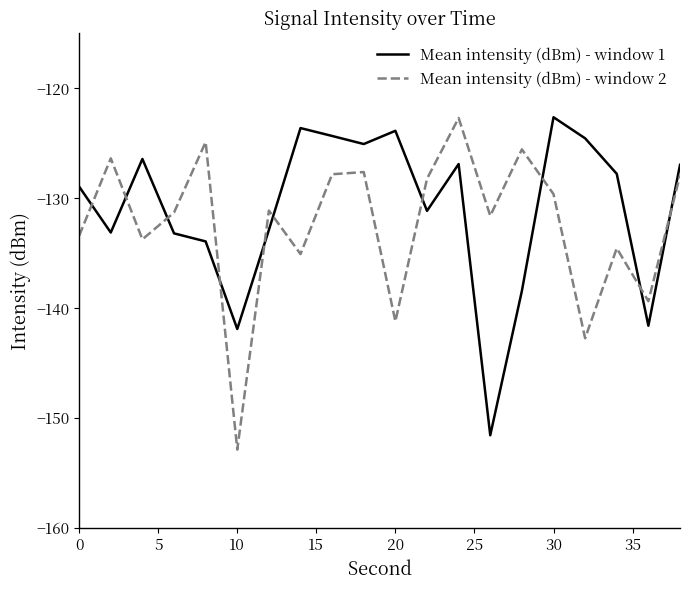

What is the lowest value of the Mean intensity (dBm) - window 2 series?

-152.9